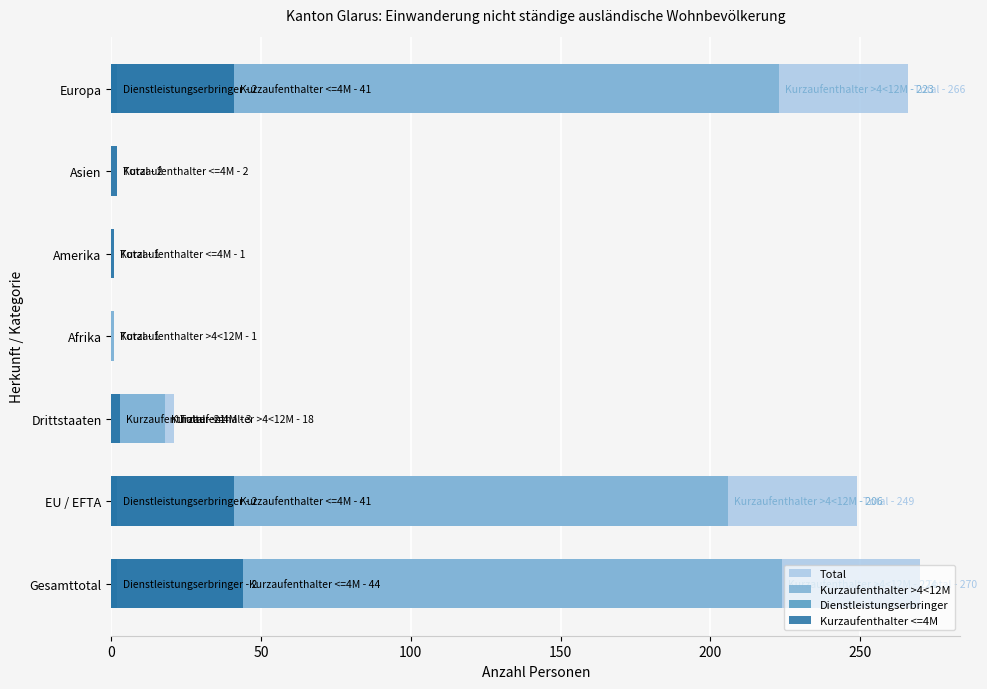

Is the value of Dienstleistungserbringer at Drittstaaten greater than the value of Total at Gesamttotal?

No